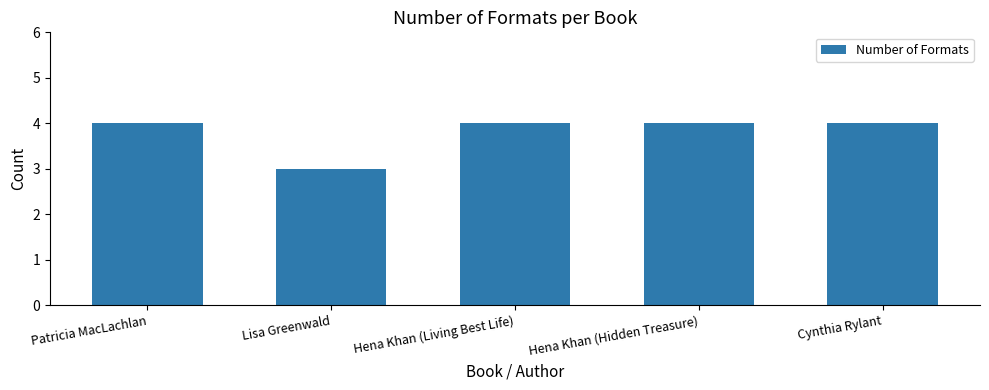

True or false: the data shows 4 at Patricia MacLachlan.

True